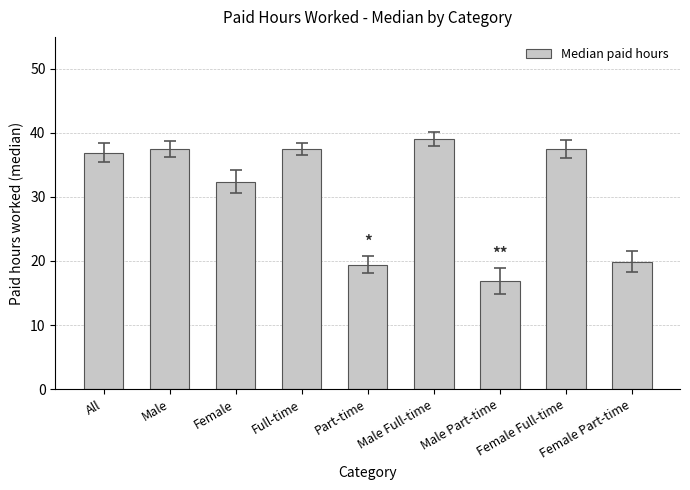

What is the ratio of the value at Part-time to the value at All?

0.5